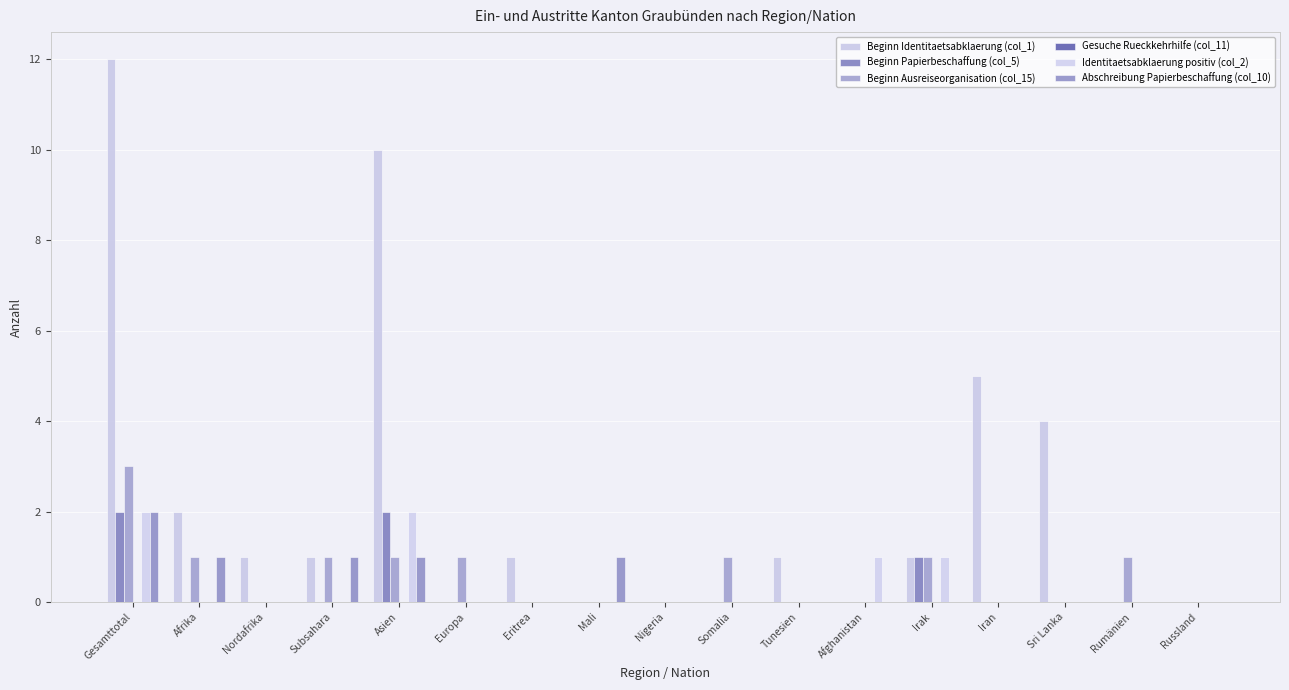

Rank the categories by Beginn Identitaetsabklaerung (col_1) value from highest to lowest.

Gesamttotal, Asien, Iran, Sri Lanka, Afrika, Nordafrika, Subsahara, Eritrea, Tunesien, Irak, Europa, Mali, Nigeria, Somalia, Afghanistan, Rumänien, Russland